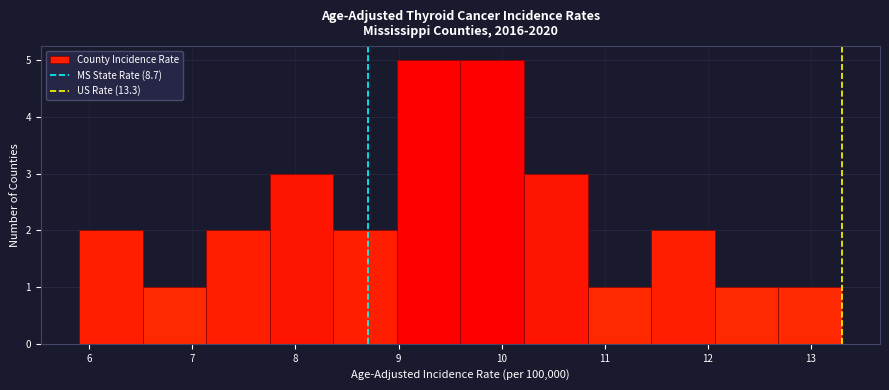

Reading left to right, list every bar in this chart as the range it spans on the x-axis followed by its height. Neither the bar edges nor the heights are printed on the chart, so give them approximately, as read against the axes.

5.9 to 6.5: 2
6.5 to 7.1: 1
7.1 to 7.8: 2
7.8 to 8.4: 3
8.4 to 9.0: 2
9.0 to 9.6: 5
9.6 to 10.2: 5
10.2 to 10.8: 3
10.8 to 11.5: 1
11.5 to 12.1: 2
12.1 to 12.7: 1
12.7 to 13.3: 1